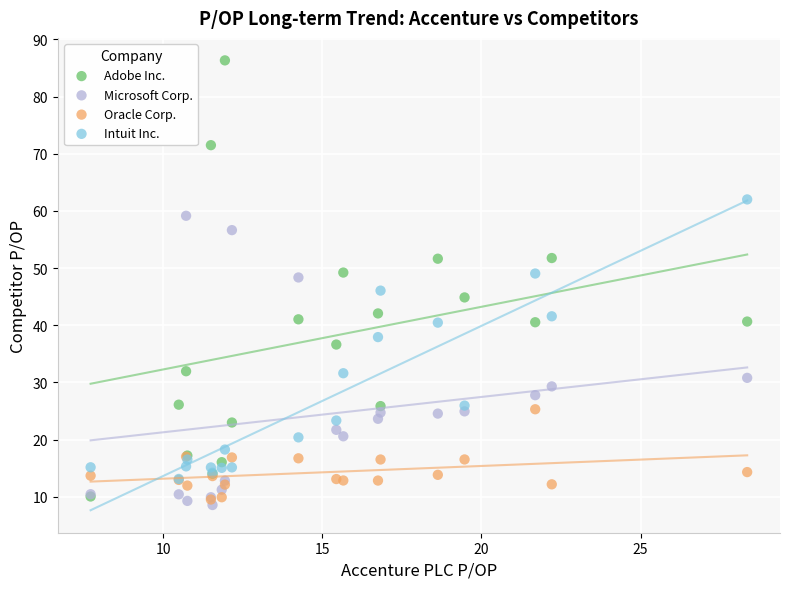

What are all the series names shown in the legend?

Adobe Inc., Microsoft Corp., Oracle Corp., Intuit Inc.